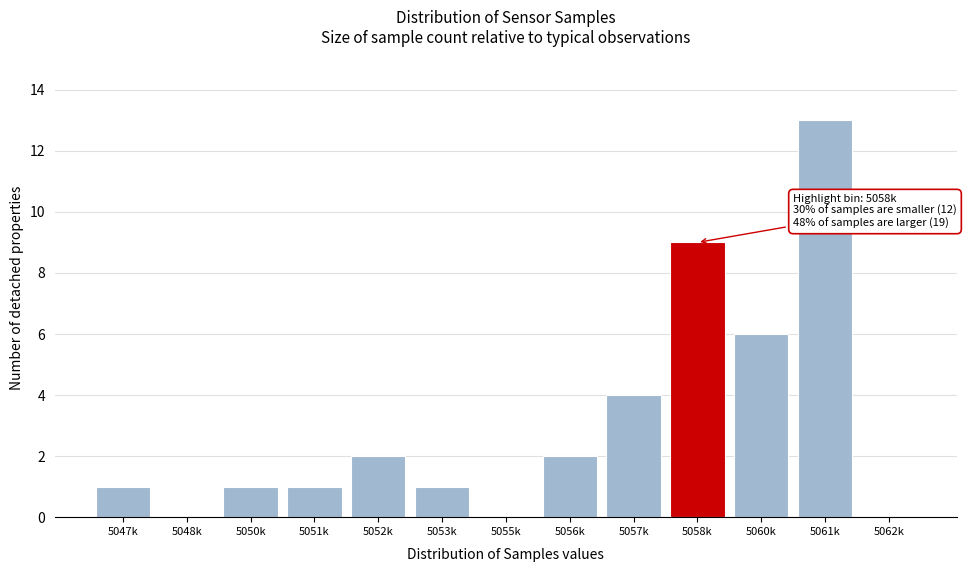

Reading right to left, list all the values displayed in this chart.

5062k=0	5061k=13	5060k=6	5058k=9	5057k=4	5056k=2	5055k=0	5053k=1	5052k=2	5051k=1	5050k=1	5048k=0	5047k=1